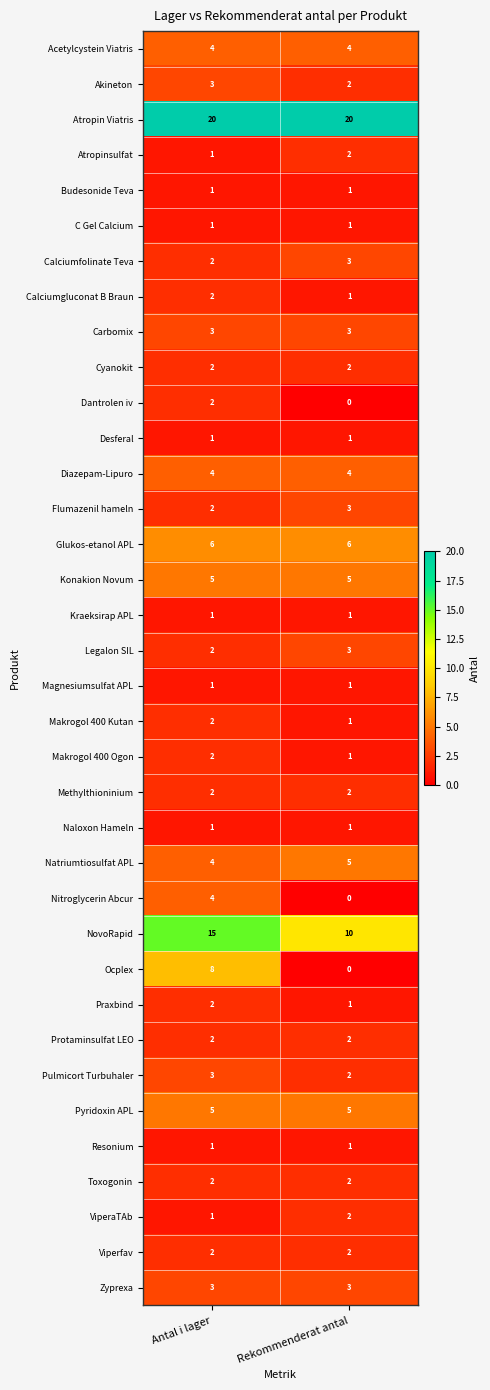

What is the difference between the maximum and minimum values in the Nitroglycerin Abcur series?

4